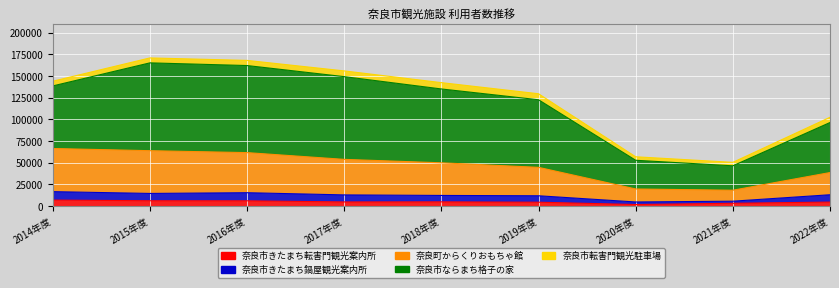

Count the number of categories in the chart.

9